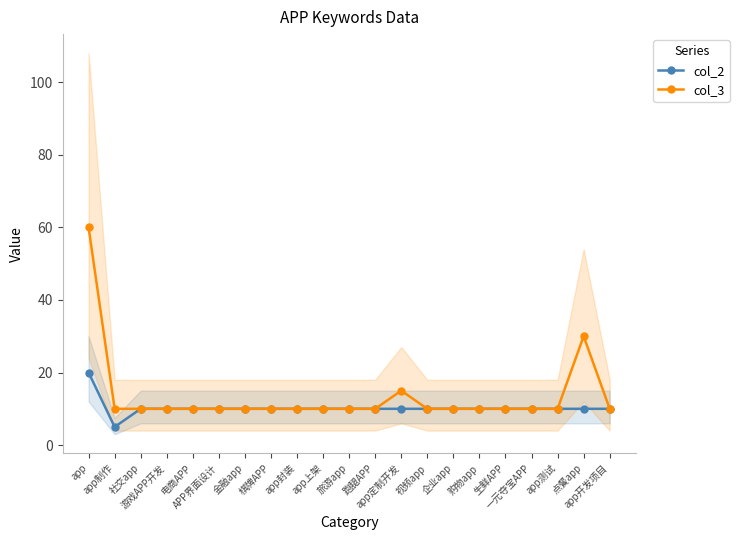

Which series has the widest spread of values?

col_3